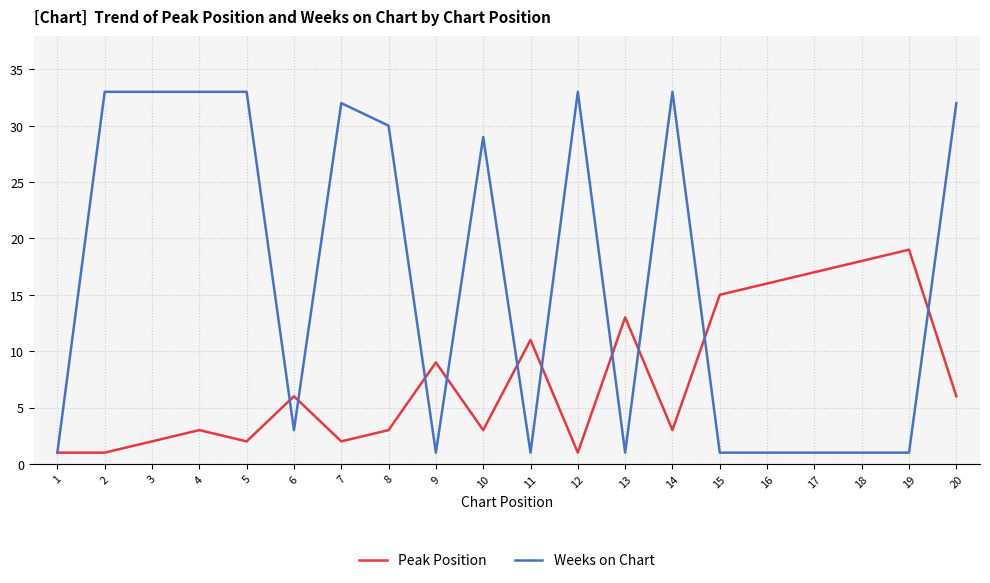

What is the greatest value displayed?

33